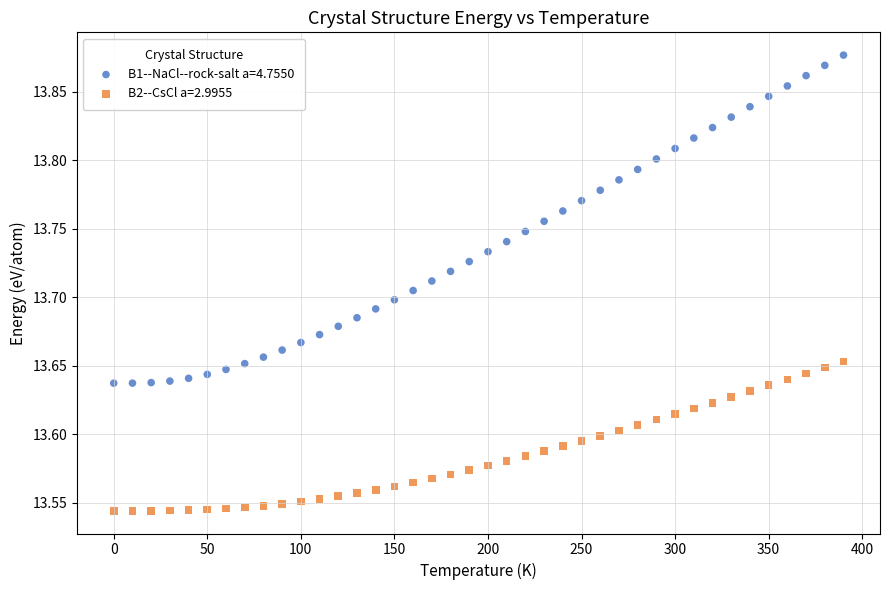

Across all data points, what is the range of X values (max minus min)?

390.0